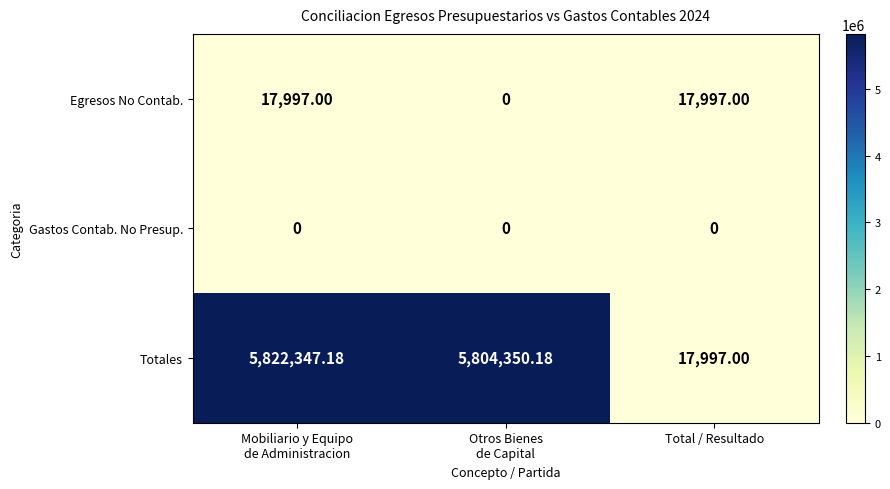

List the series in order of their peak value, highest first.

Totales, Egresos No Contab., Gastos Contab. No Presup.